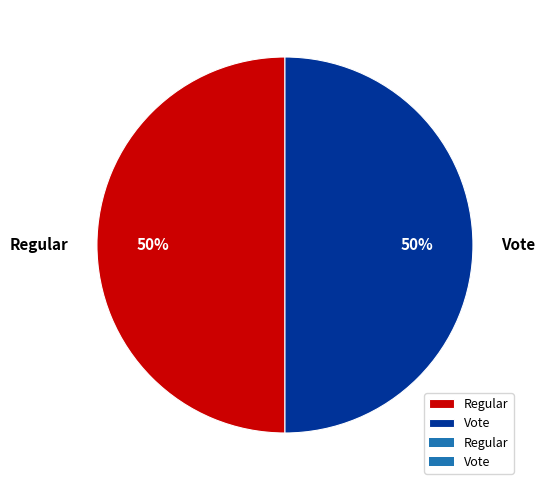

To the nearest percent, what is the combined percentage of Regular and Vote?

100%